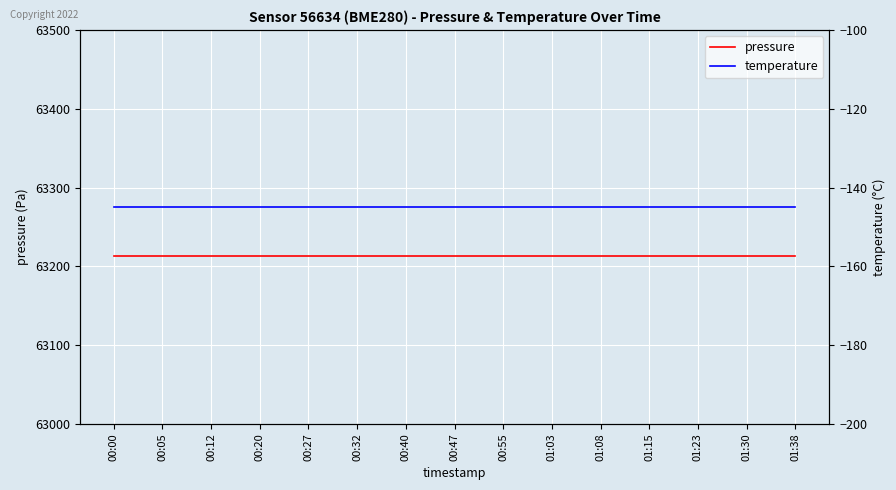

Which series changed the most between 00:05 and 01:23?

pressure